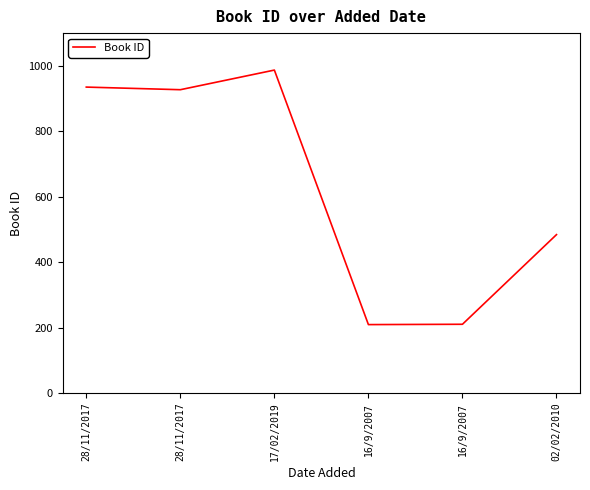

What is the change in value from 17/02/2019 to 16/9/2007?

-778